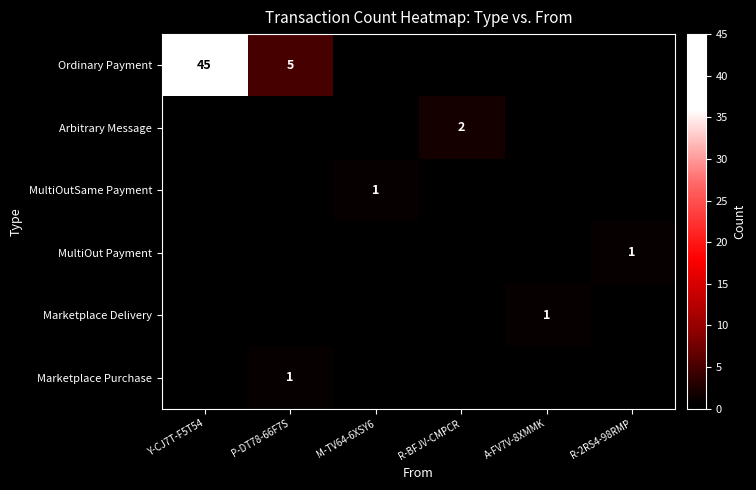

Is it true that Marketplace Purchase equals 1 at P-DT78-66F7S?

True